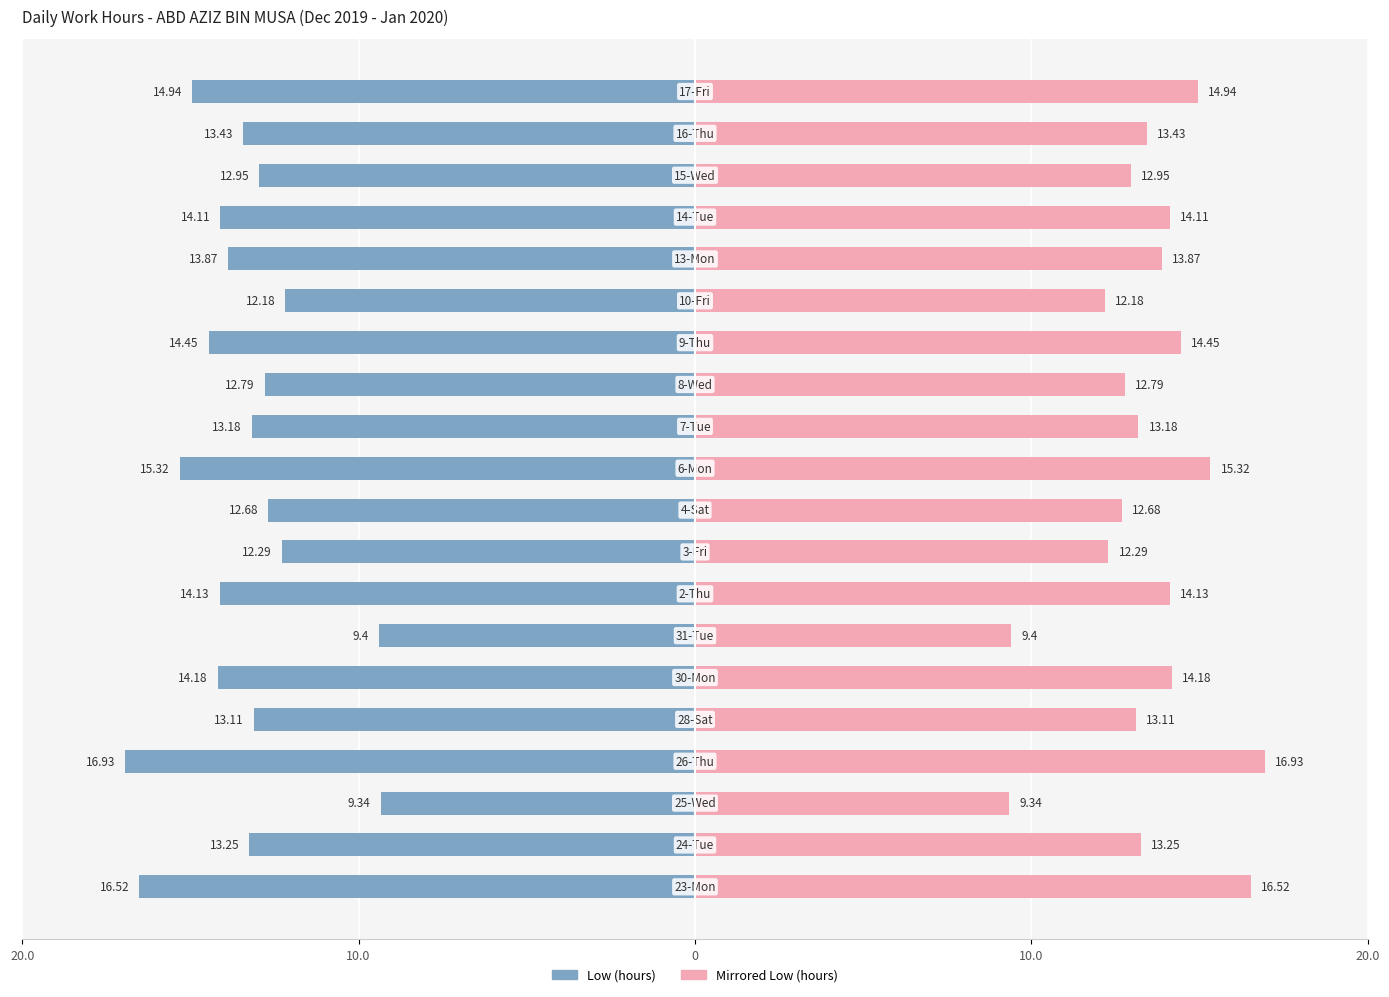

What is the minimum value for Mirrored Low (hours)?

9.3